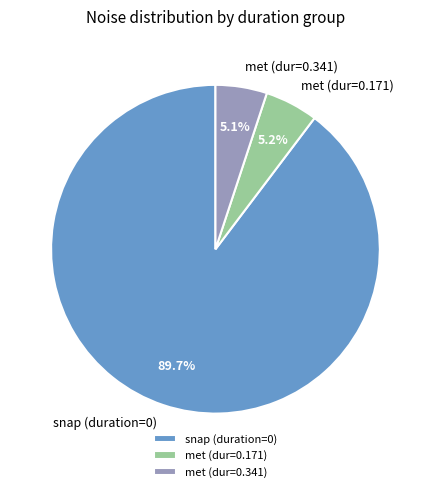

What is the total percentage of met (dur=0.341) and snap (duration=0)?

94.8%